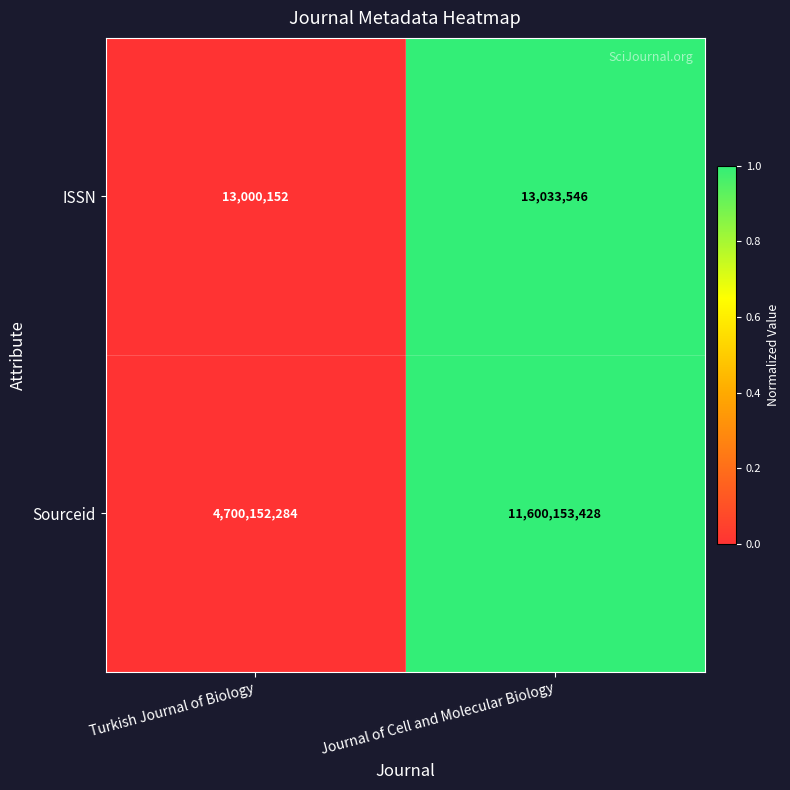

Which series has the largest total across all categories?

Sourceid